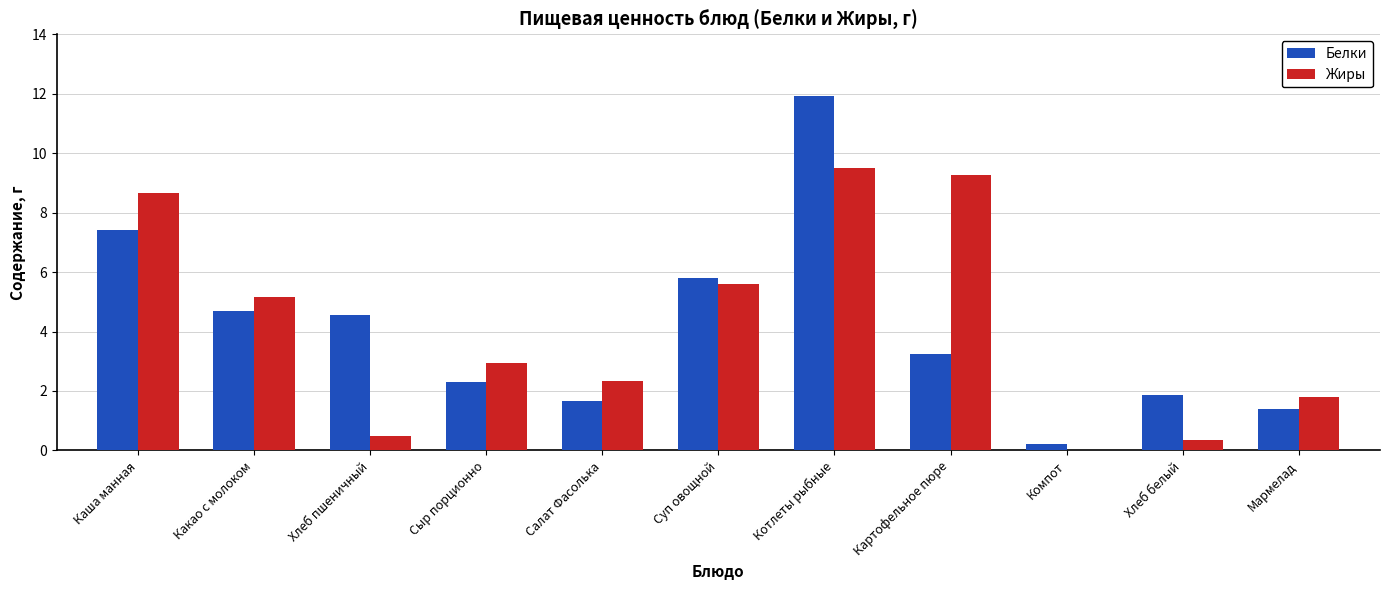

What is the sum of all Жиры values?

46.1